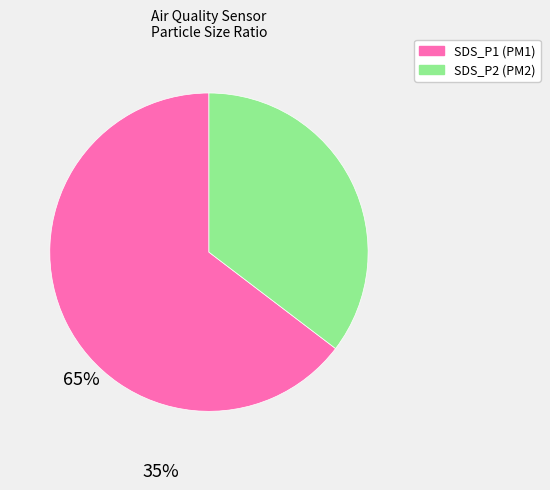

Does any single category account for the majority?

Yes